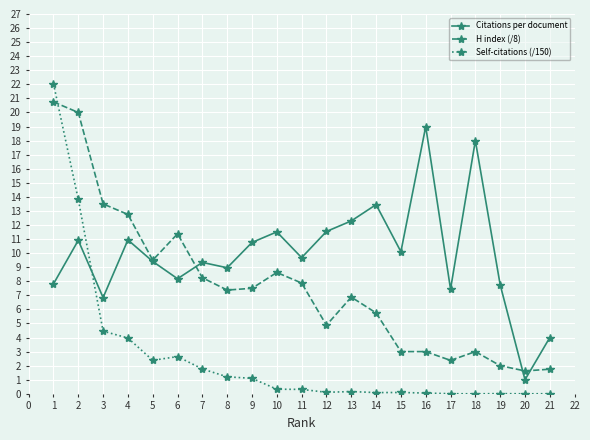

How many values in the H index (/8) series are below 7?

10